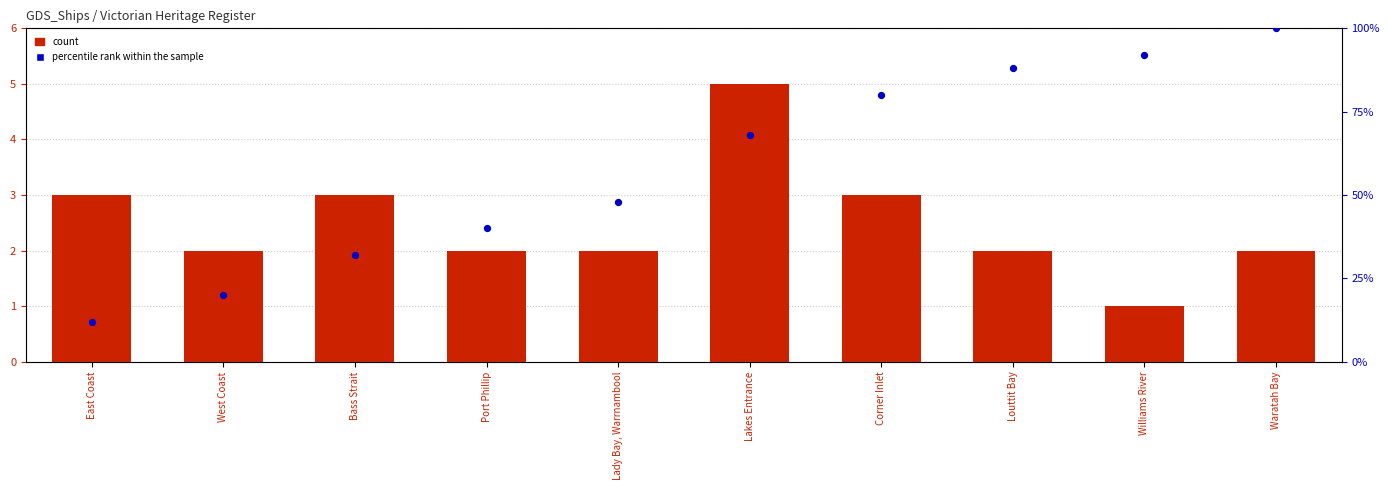

What is the total value across all series at East Coast?

15